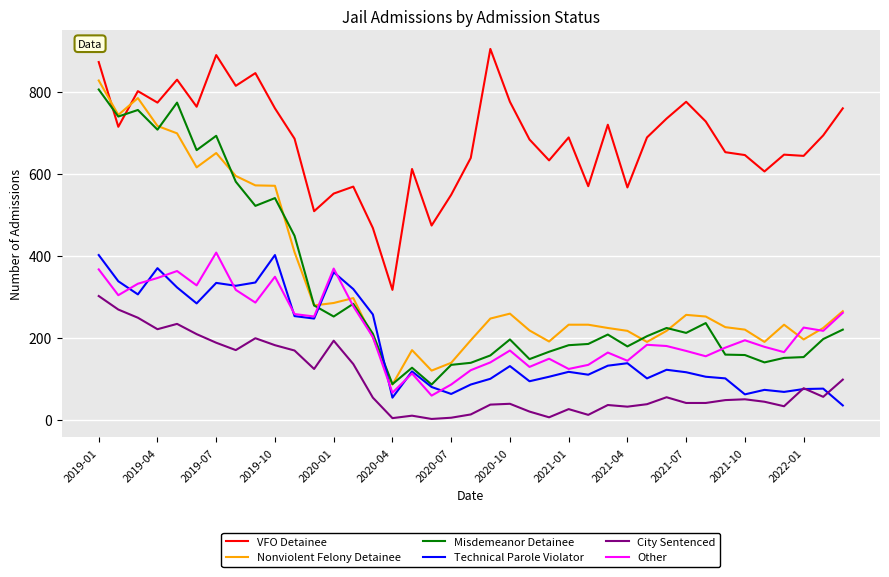

What is the maximum value for Technical Parole Violator?

402